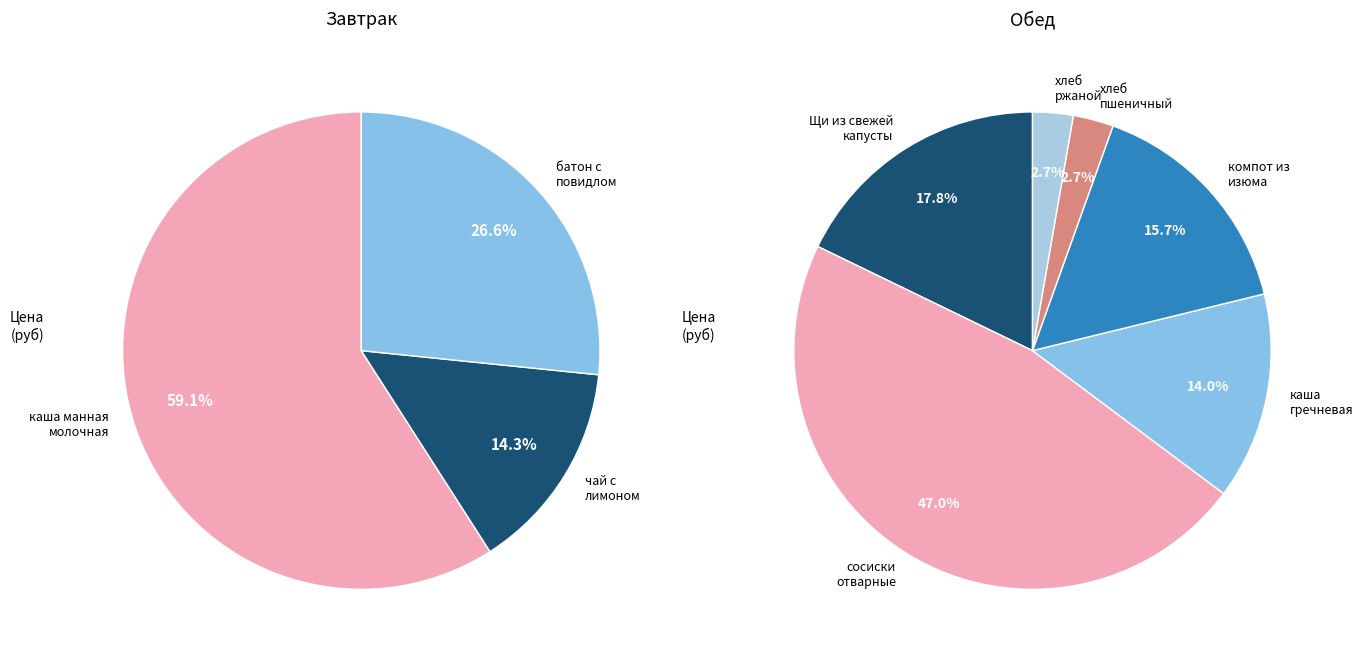

Which slice is the largest?

сосиски отварные